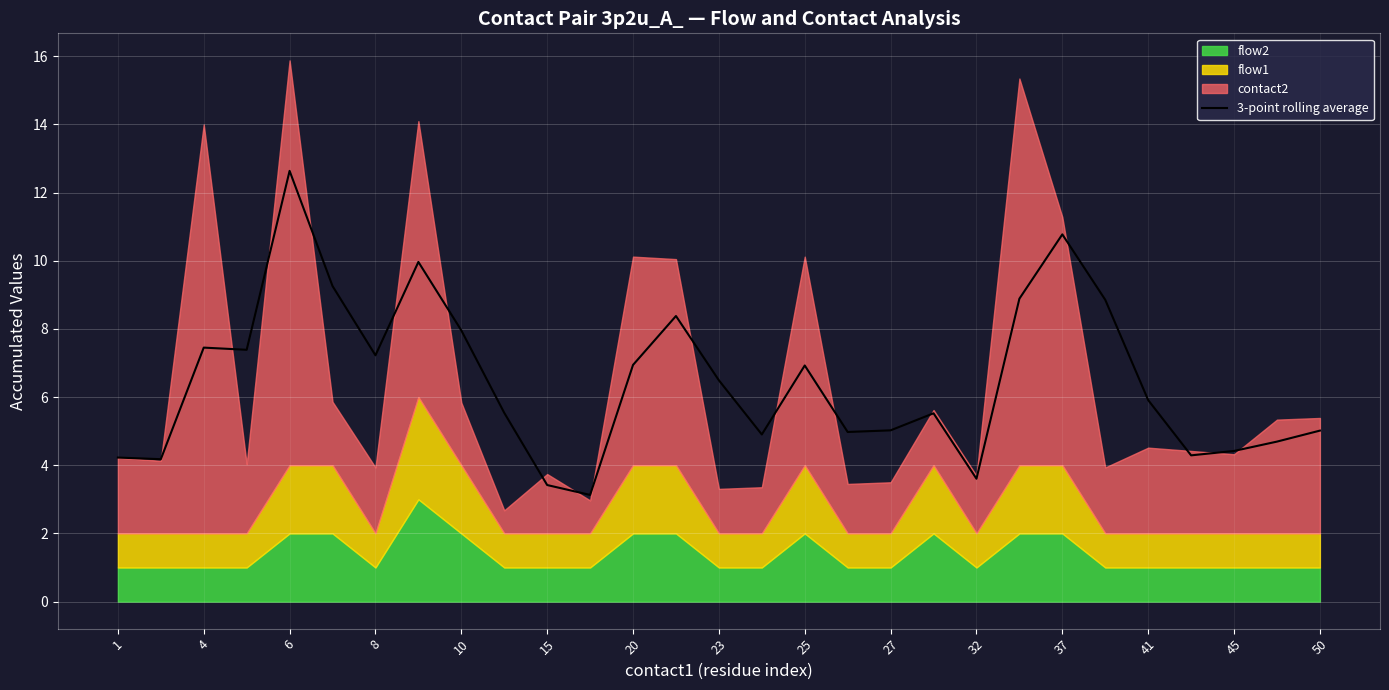

What is the change in value from 37 to 45?

-6.4